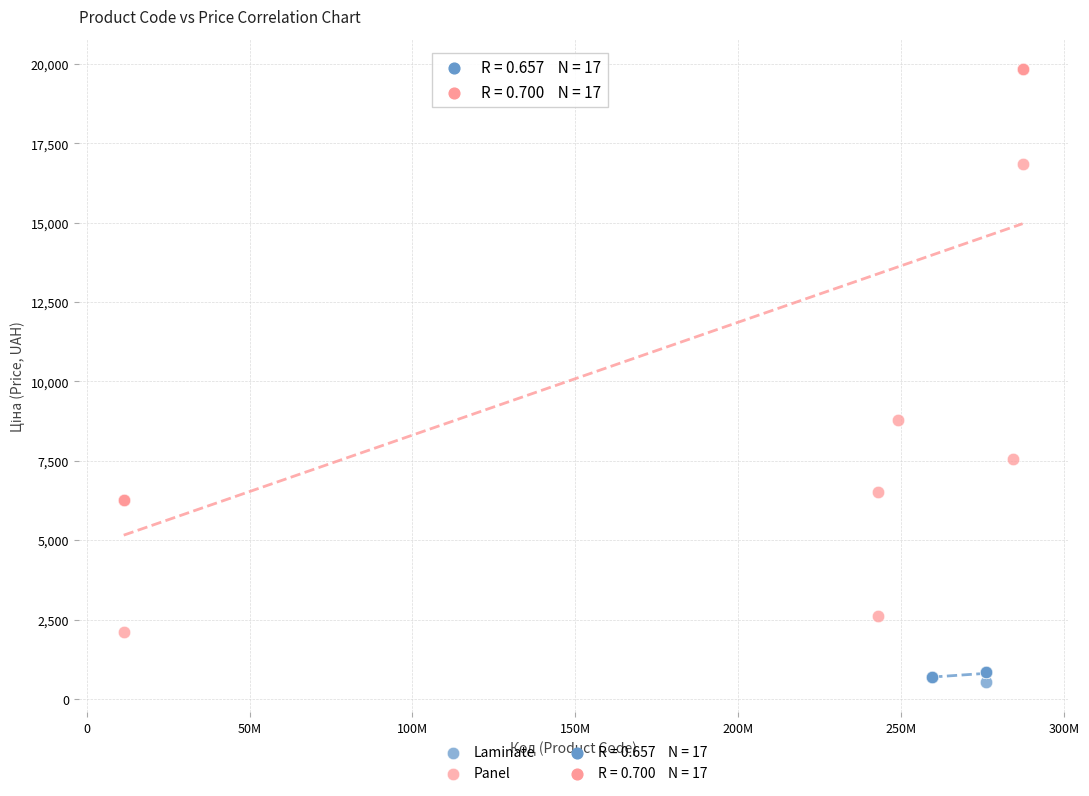

Which series contains the highest Y value?

Panel